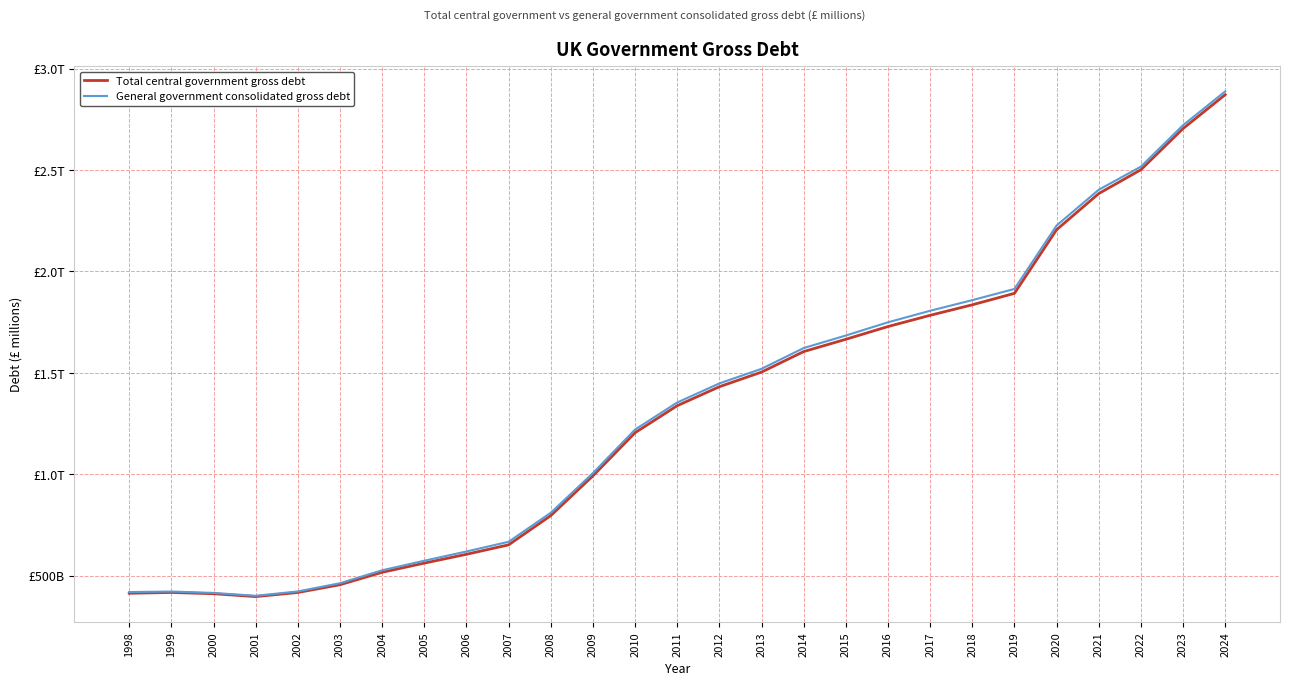

What are all the series names shown in the legend?

Total central government gross debt, General government consolidated gross debt